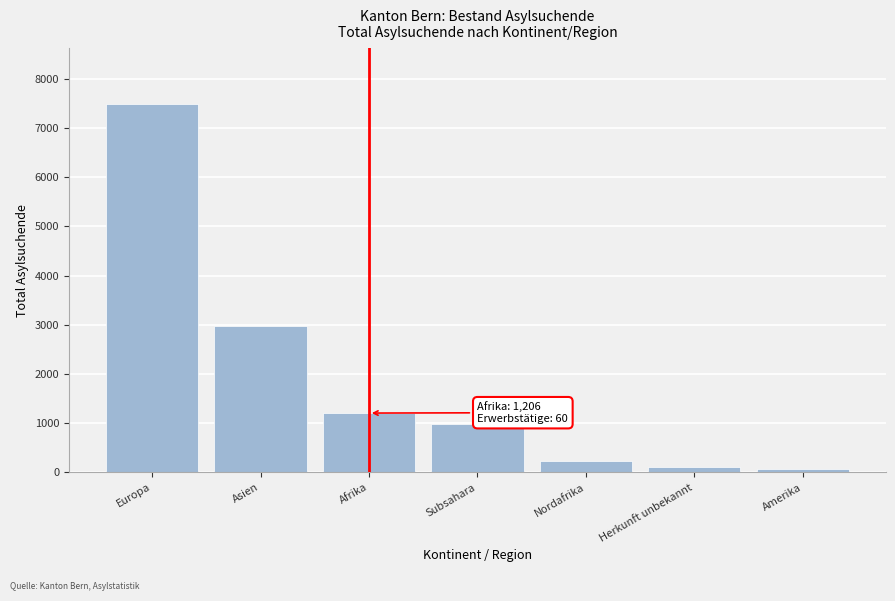

Reading left to right, transcribe all the data shown in this chart.

7492	2967	1206	976	230	108	69